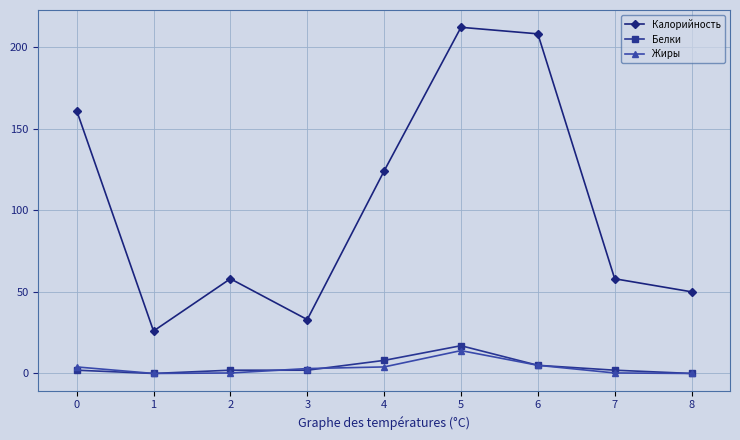

What is the greatest value displayed?

212.0